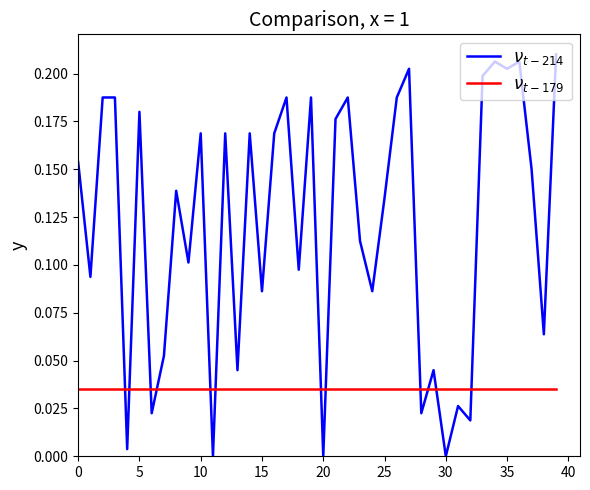

How many distinct data groups are displayed?

2